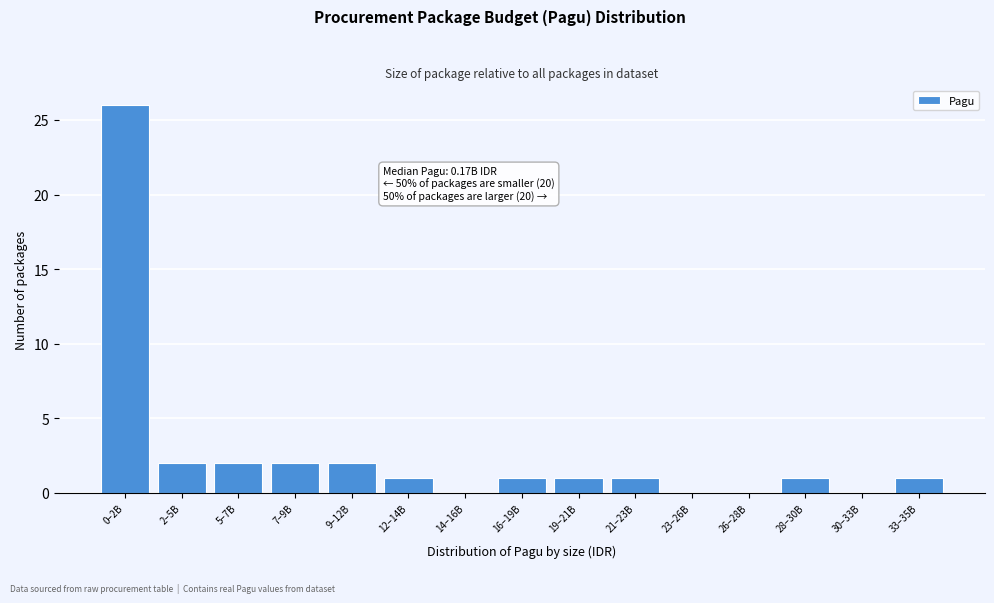

Reading left to right, what are all the values shown in this chart?

0–2B=26	2–5B=2	5–7B=2	7–9B=2	9–12B=2	12–14B=1	14–16B=0	16–19B=1	19–21B=1	21–23B=1	23–26B=0	26–28B=0	28–30B=1	30–33B=0	33–35B=1